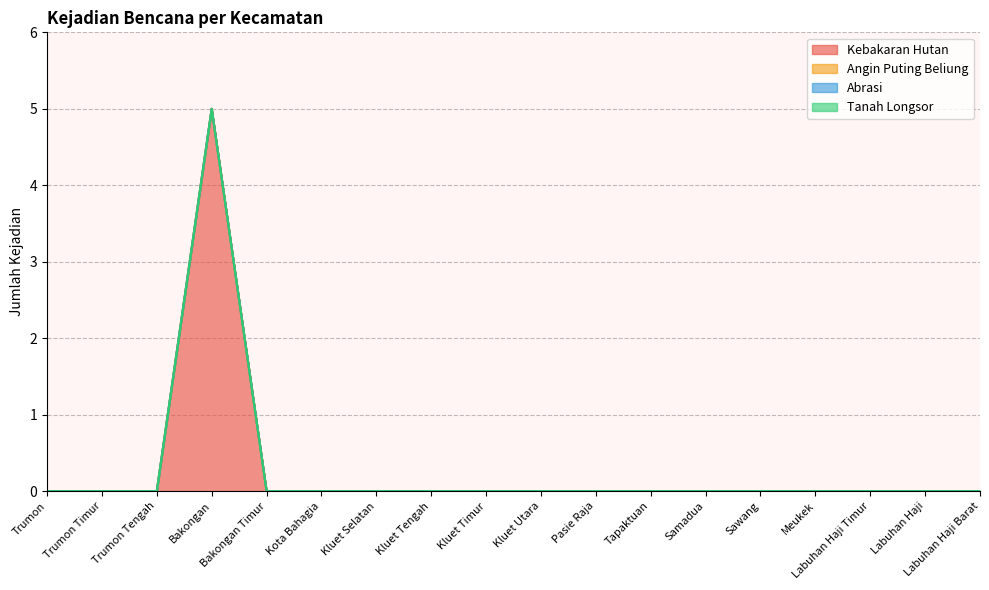

True or false: abrasi and angin_puting_beliung cross at least once.

False